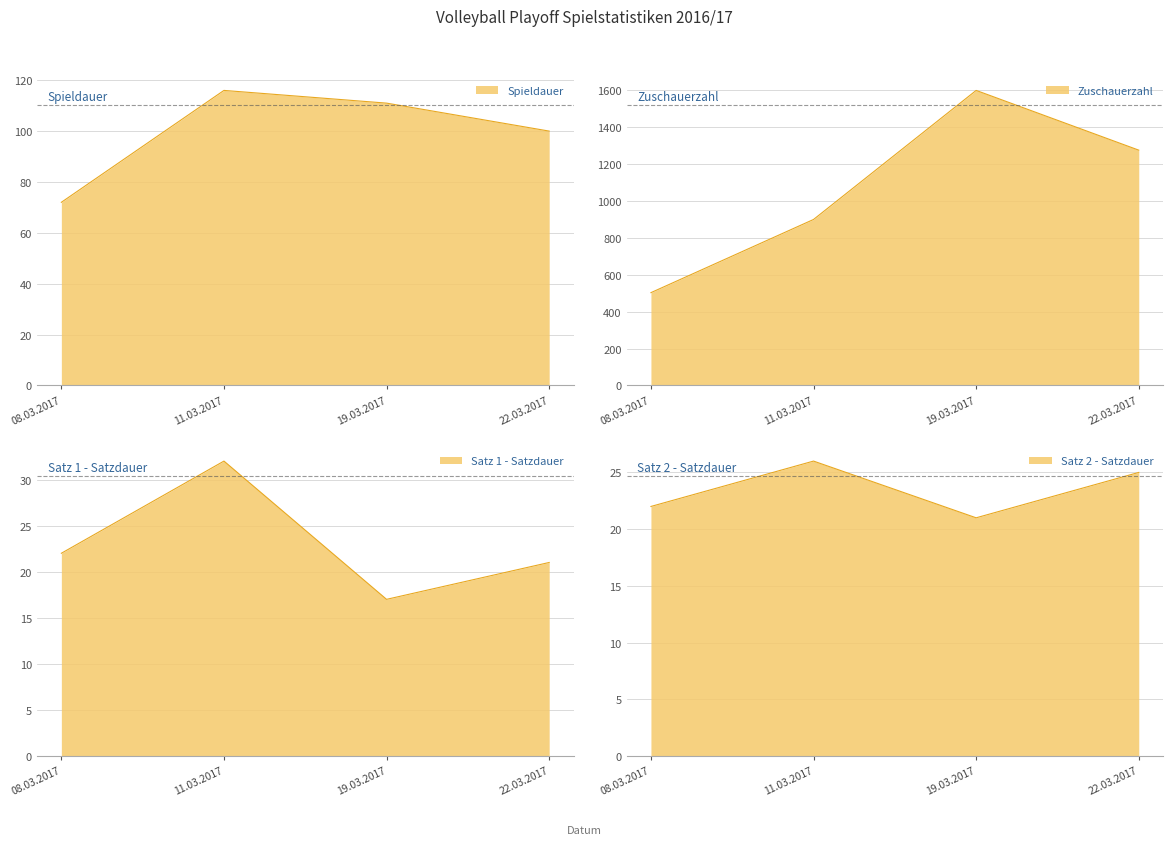

What is the average value of the Spieldauer series?

100